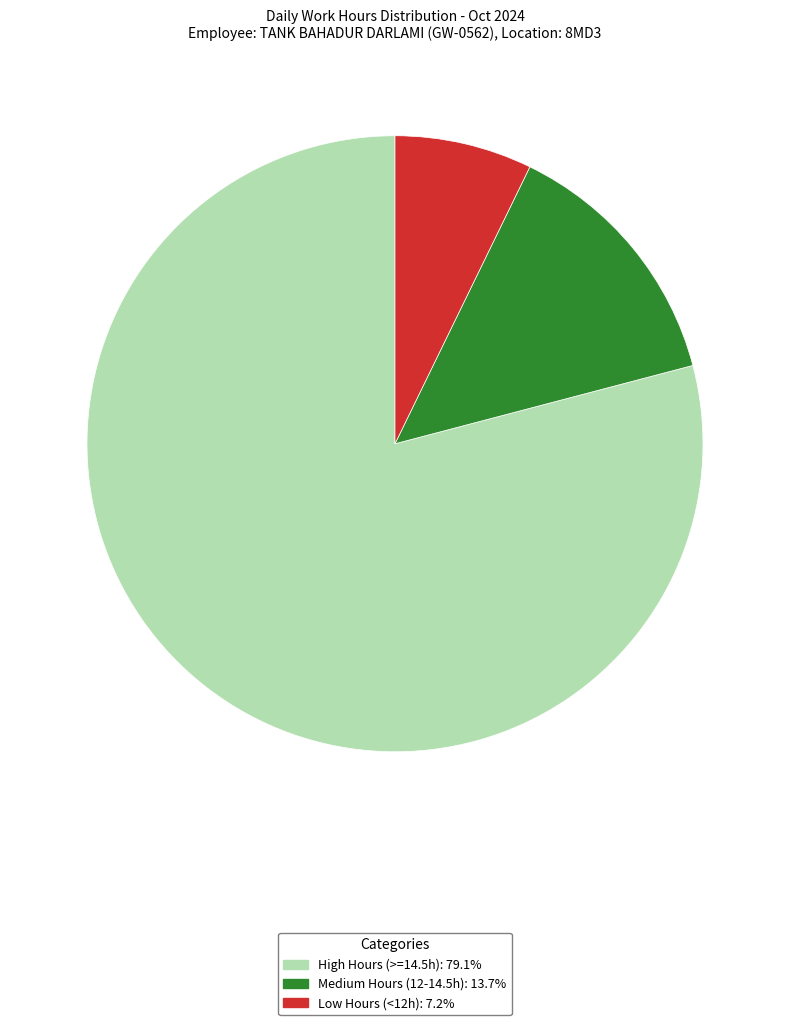

Does any single category account for the majority?

Yes